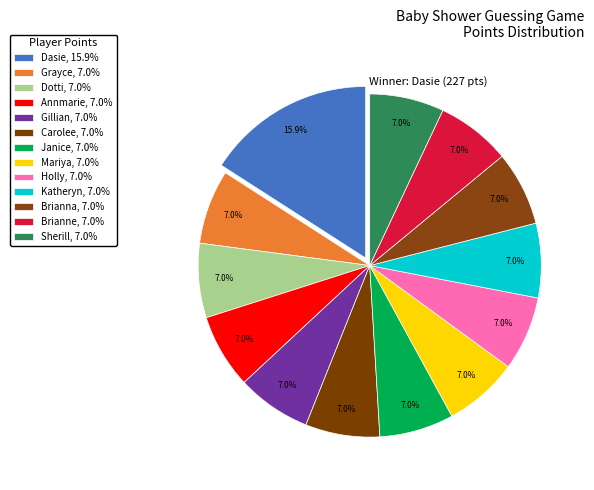

What is the smallest slice in the pie chart?

Grayce